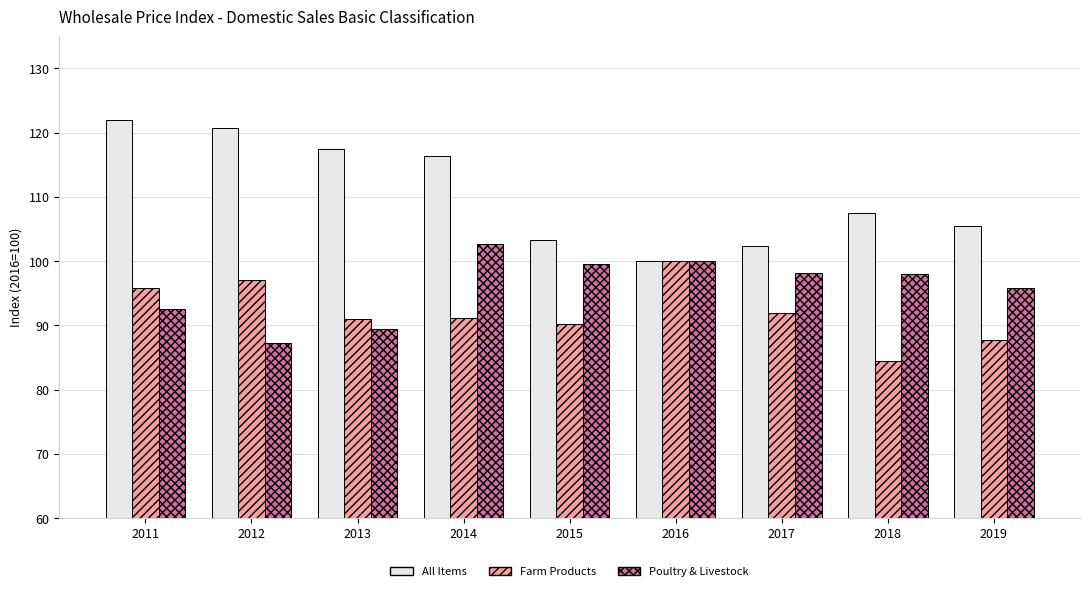

What is the total value across all series at 2013?

297.9